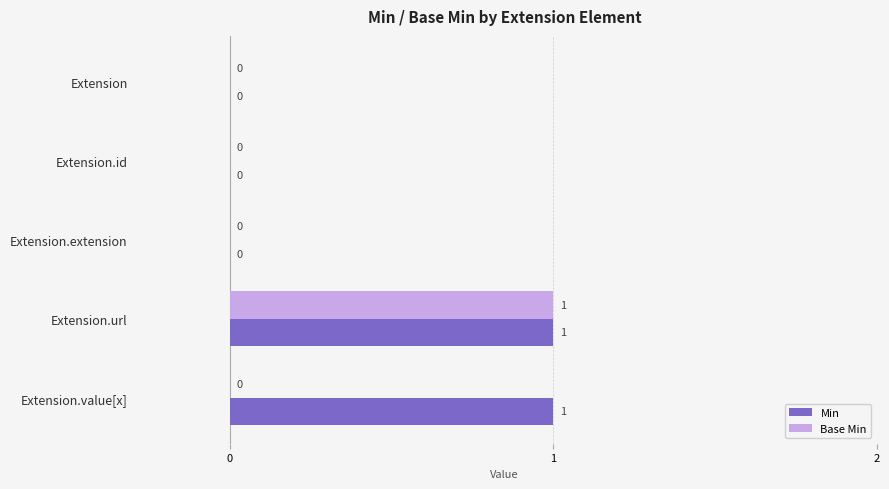

True or false: Base Min has a value of -1 at Extension.

False